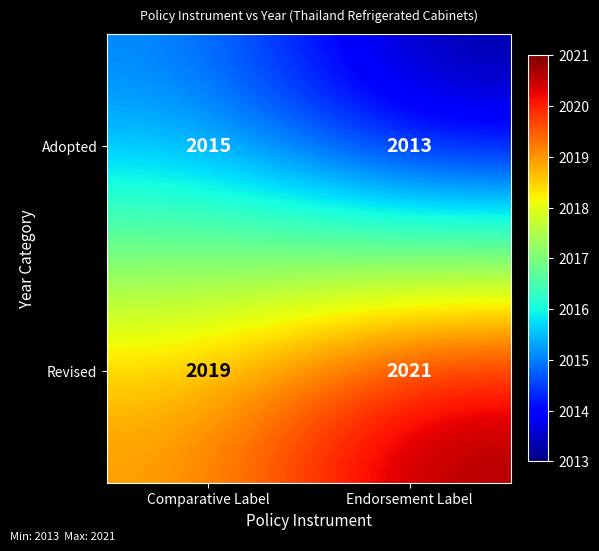

At Comparative Label, list the series in order from largest to smallest.

Revised, Adopted